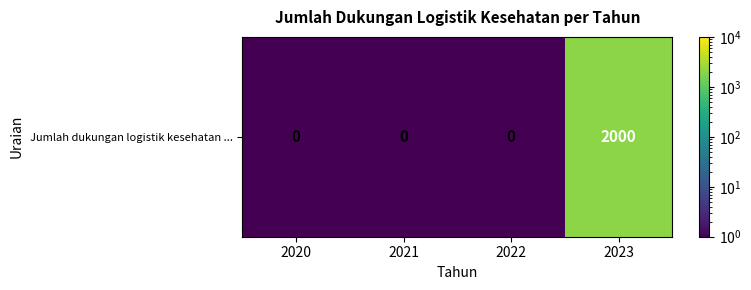

What is the change in value from 2021 to 2023?

+1999.9